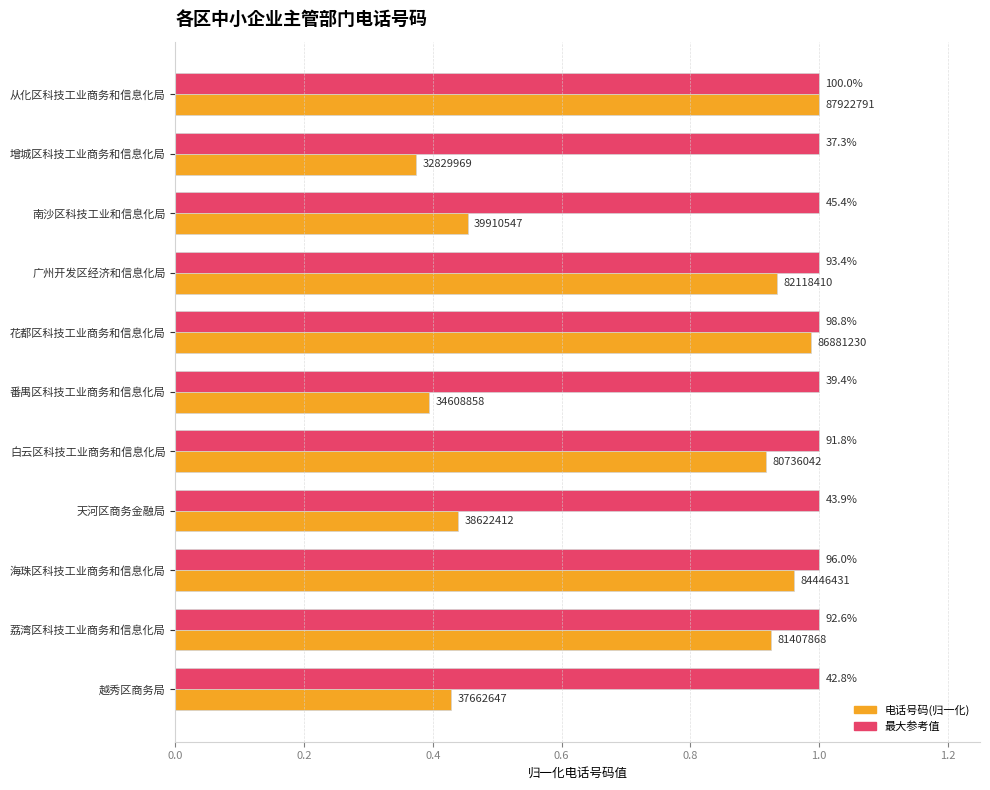

How many categories are shown in the chart?

11